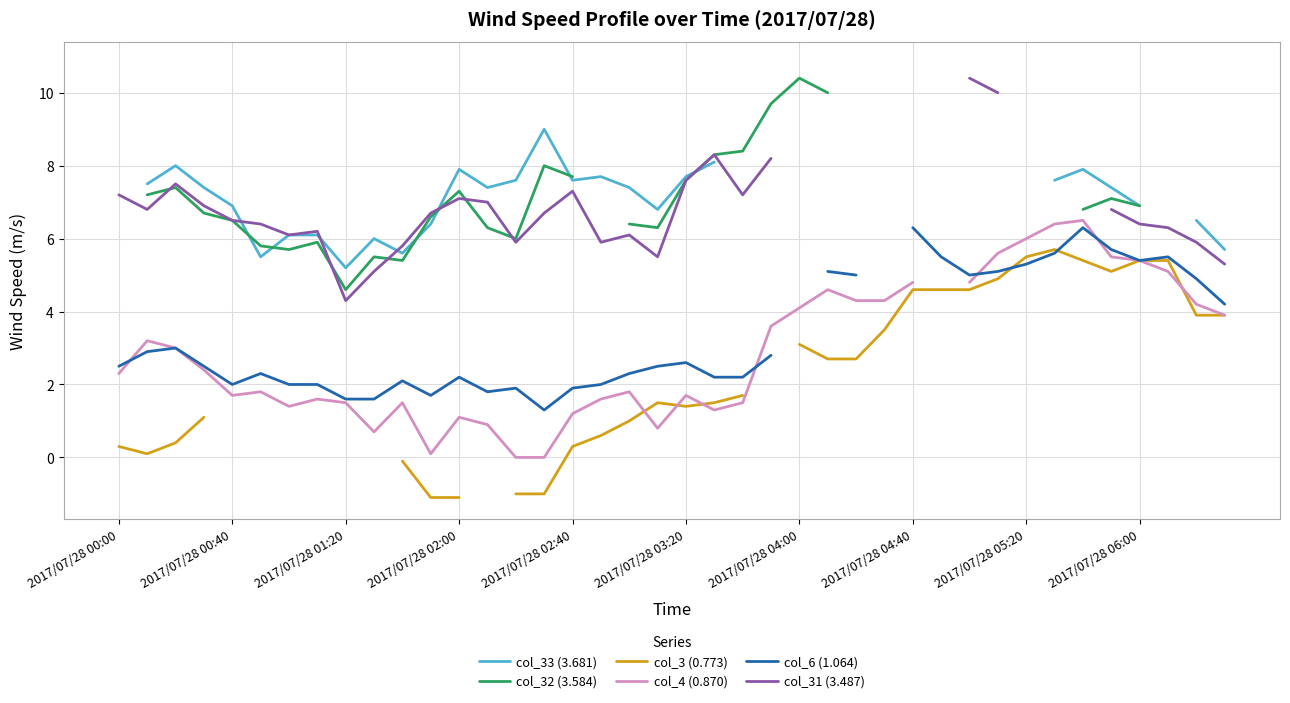

How many times do col_4 (0.870) and col_6 (1.064) cross each other?

4